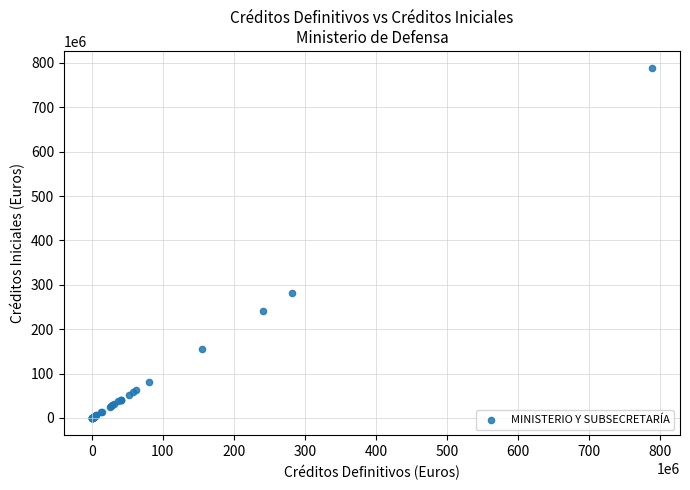

What Y value in the scatter plot is closest to 393864875?

281428550